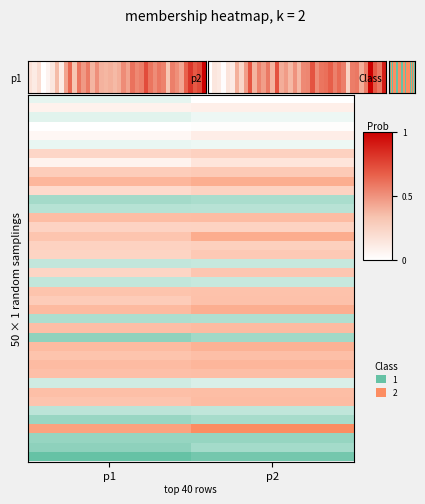

How many values are between 0 and 1?

40